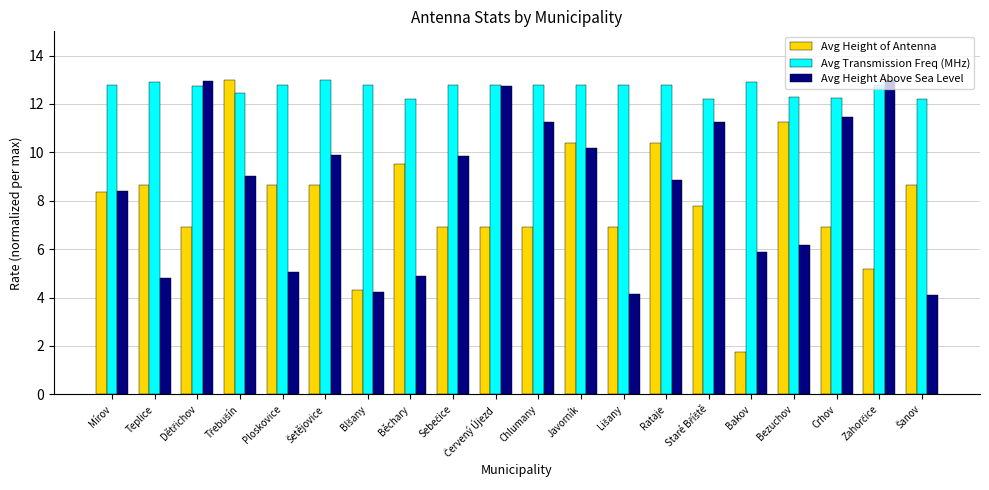

Which series has the largest total across all categories?

Avg Transmission Freq (MHz)